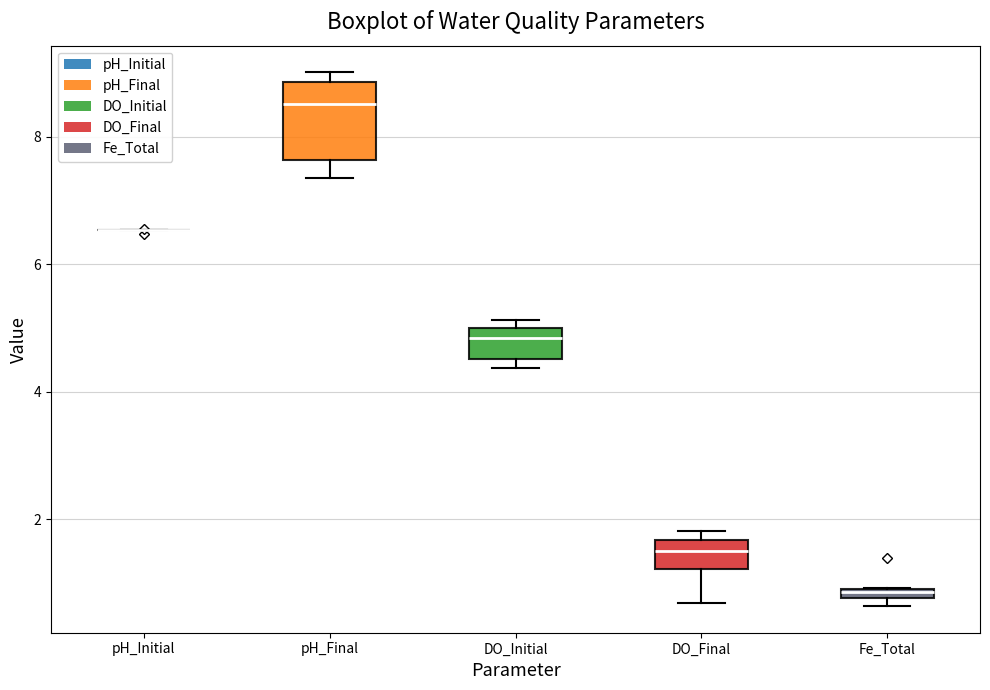

Where does the median line of the box for DO_Initial sit on the y-axis? The values are not printed on the chart, so give them approximately, as read against the axis.

4.8